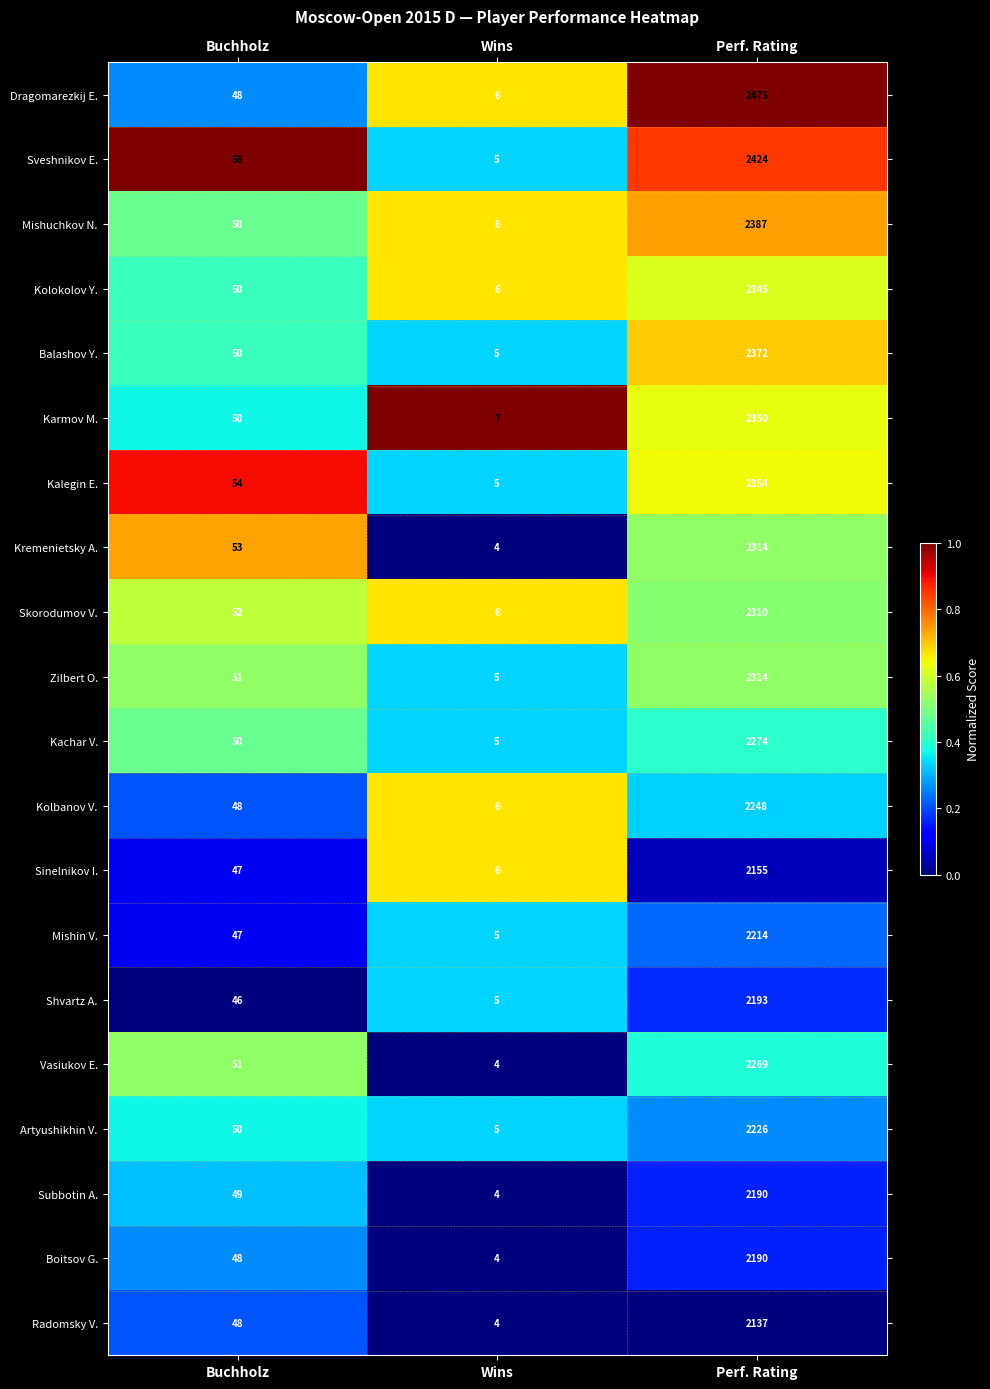

What is the difference between the highest and lowest values at Wins?

3